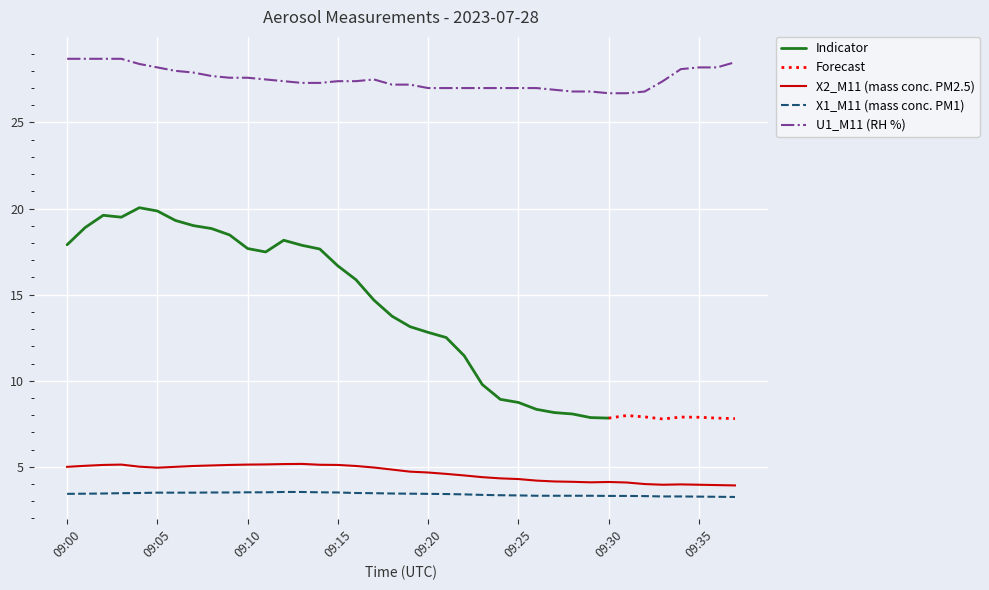

At which label does U1_M11 (RH %) reach its minimum?

09:30